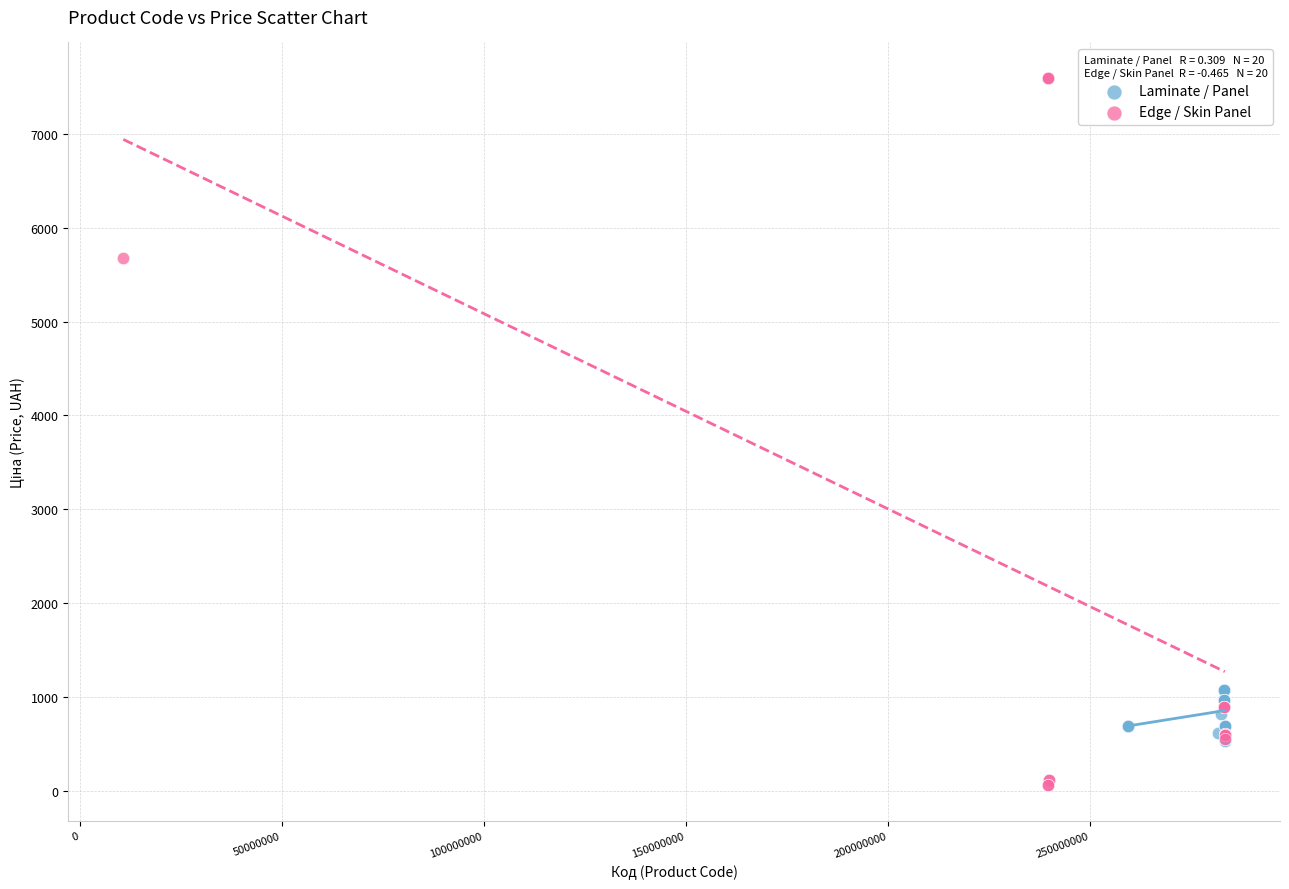

Which series contains the lowest Y value?

Edge / Skin Panel